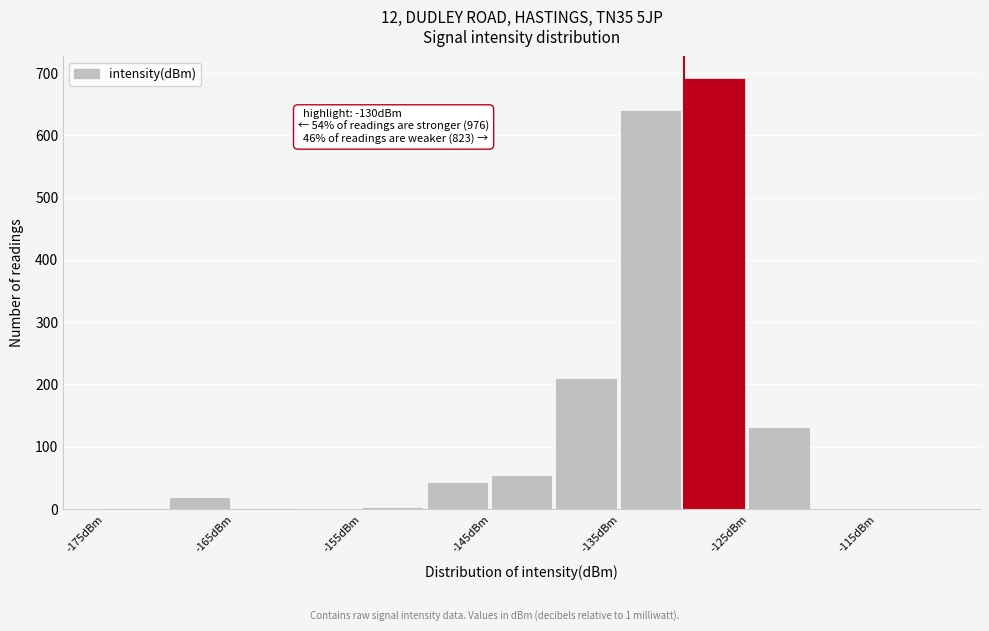

Over which range of the x-axis is the bar tallest?

-130 to -125